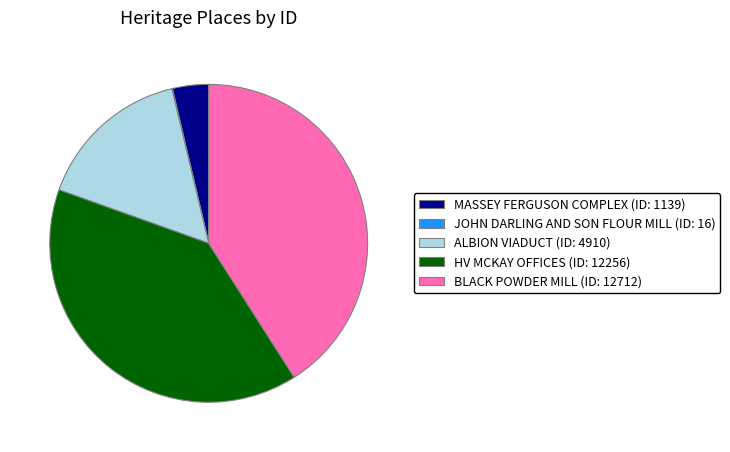

What is the ratio of the value at HV MCKAY OFFICES to the value at MASSEY FERGUSON COMPLEX?

10.8